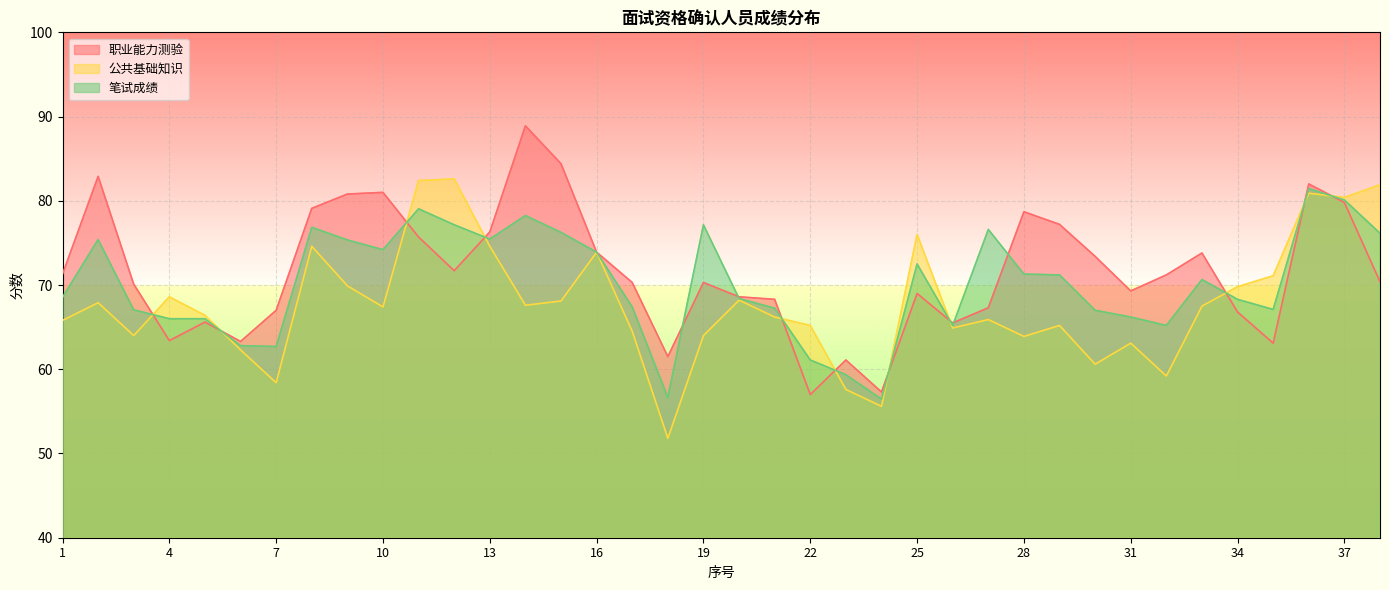

Reading left to right, what are all the values shown in this chart?

职业能力测验: 1=71.3	2=82.9	3=70.1	4=63.4	5=65.6	6=63.3	7=67.0	8=79.1	9=80.8	10=81.0	11=75.7	12=71.7	13=76.3	14=88.9	15=84.4	16=73.9	17=70.3	18=61.5	19=70.3	20=68.6	21=68.3	22=57.0	23=61.1	24=57.3	25=69.0	26=65.5	27=67.3	28=78.7	29=77.2	30=73.4	31=69.3	32=71.2	33=73.8	34=66.8	35=63.1	36=82.0	37=79.8	38=70.4
公共基础知识: 1=65.8	2=67.9	3=64.0	4=68.6	5=66.4	6=62.3	7=58.4	8=74.6	9=69.9	10=67.4	11=82.4	12=82.6	13=74.6	14=67.6	15=68.1	16=73.9	17=64.5	18=51.8	19=64.0	20=68.2	21=66.2	22=65.2	23=57.6	24=55.6	25=76.0	26=64.9	27=65.9	28=63.9	29=65.2	30=60.6	31=63.1	32=59.2	33=67.5	34=69.8	35=71.1	36=80.9	37=80.4	38=81.9
笔试成绩: 1=68.5	2=75.4	3=67.0	4=66.0	5=66.0	6=62.8	7=62.7	8=76.8	9=75.3	10=74.2	11=79.0	12=77.2	13=75.5	14=78.2	15=76.2	16=73.9	17=67.4	18=56.6	19=77.2	20=68.4	21=67.2	22=61.1	23=59.4	24=56.5	25=72.5	26=65.2	27=76.6	28=71.3	29=71.2	30=67.0	31=66.2	32=65.2	33=70.7	34=68.3	35=67.1	36=81.5	37=80.1	38=76.2